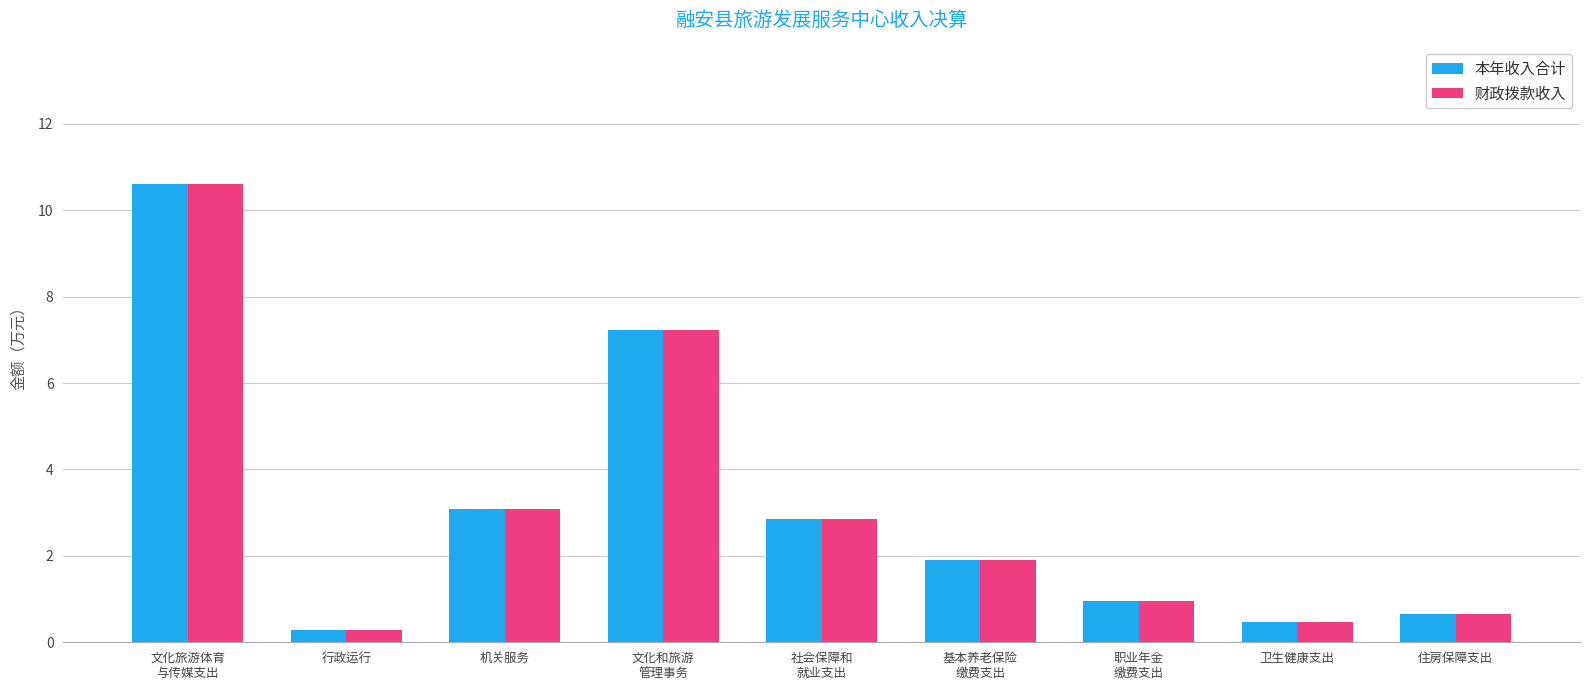

What is the approximate value of 财政拨款收入 at 行政运行?

0.3